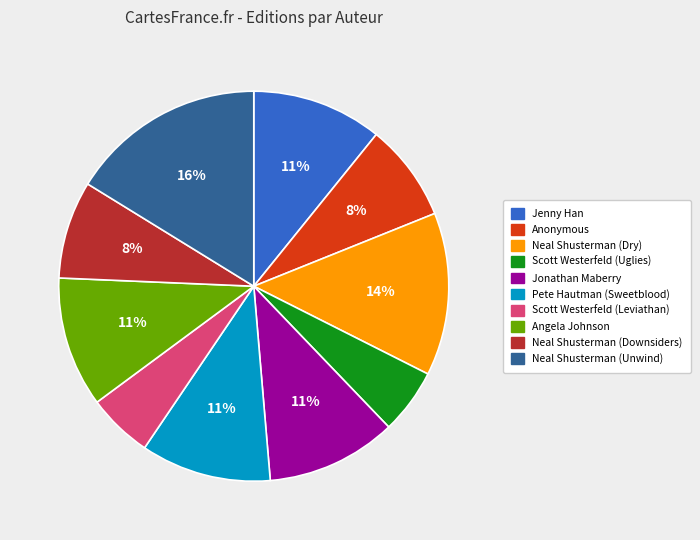

Is it true that Scott Westerfeld (Leviathan) is 5% of the pie?

True